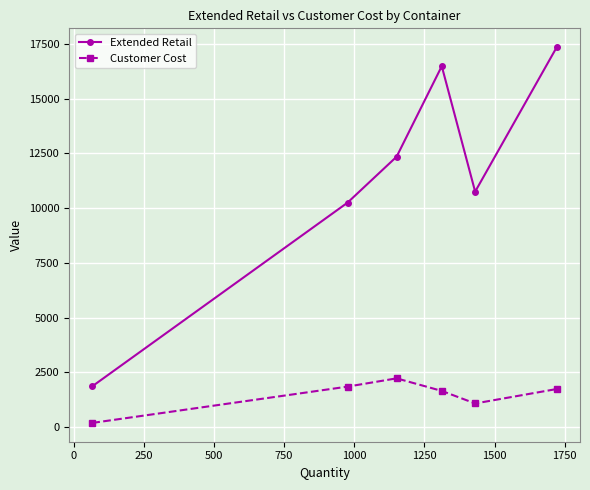

What is the difference between the second highest and minimum values in the Extended Retail series?

14627.0